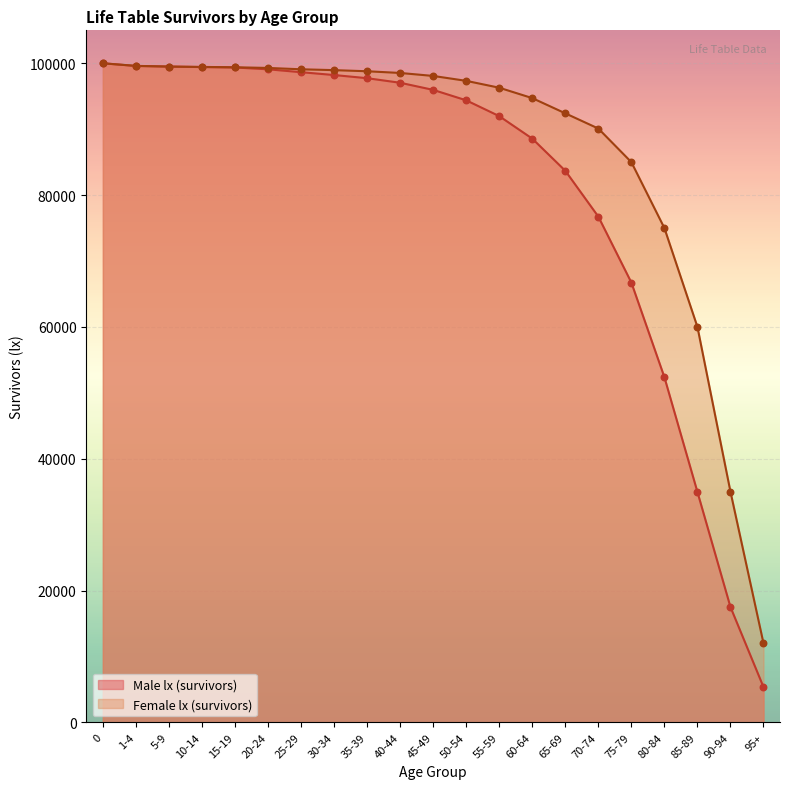

What is the change in value from 0 to 5-9?

-501